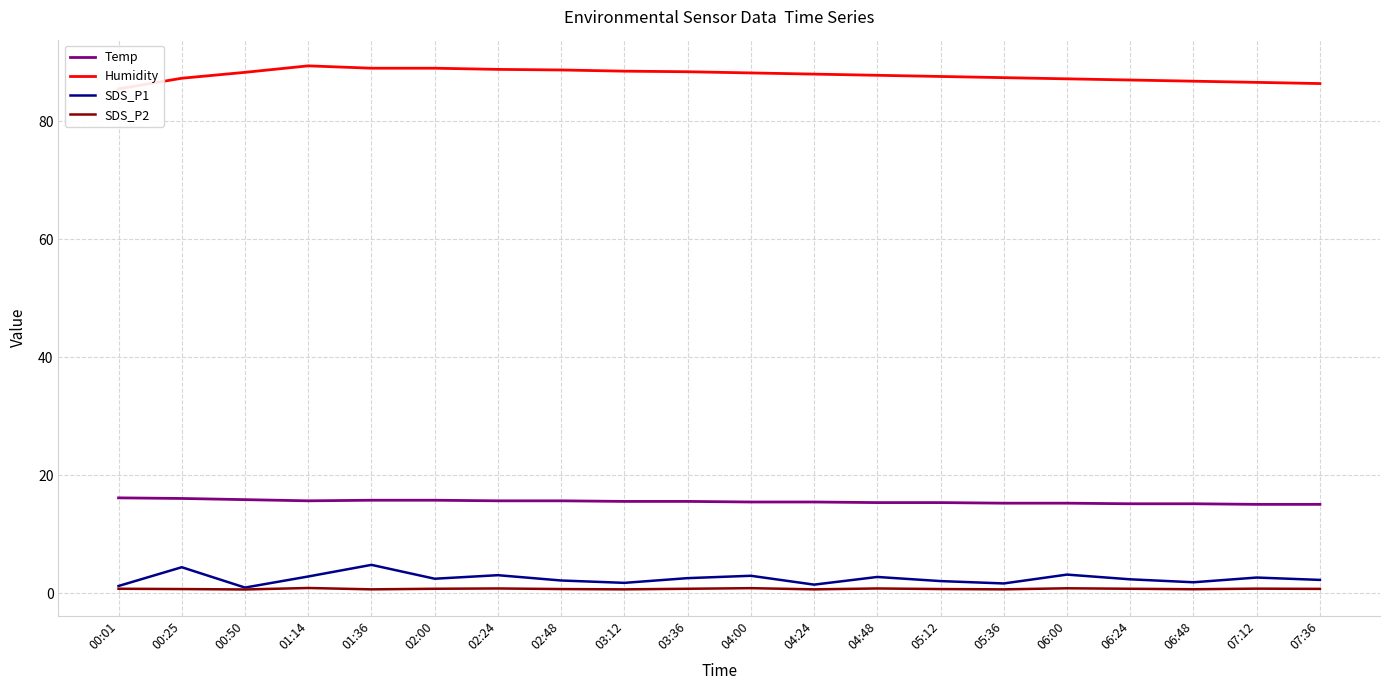

What are all the series names shown in the legend?

Temp, Humidity, SDS_P1, SDS_P2